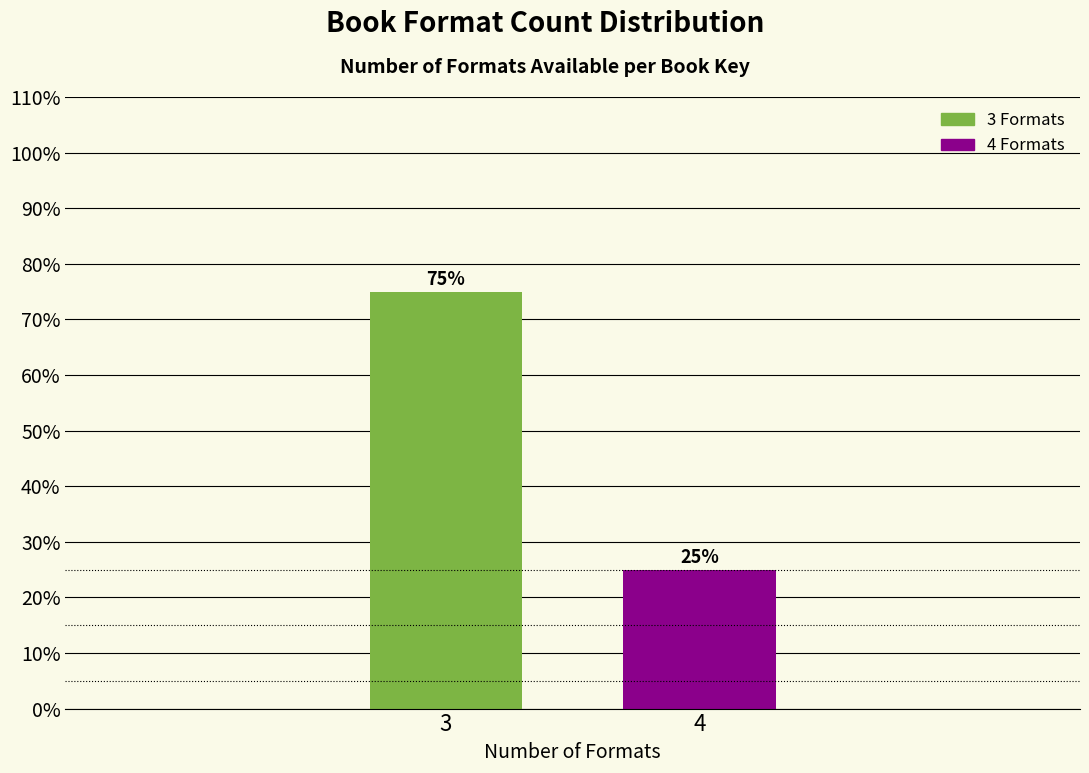

Reading left to right, transcribe all the data shown in this chart.

3=75	4=25